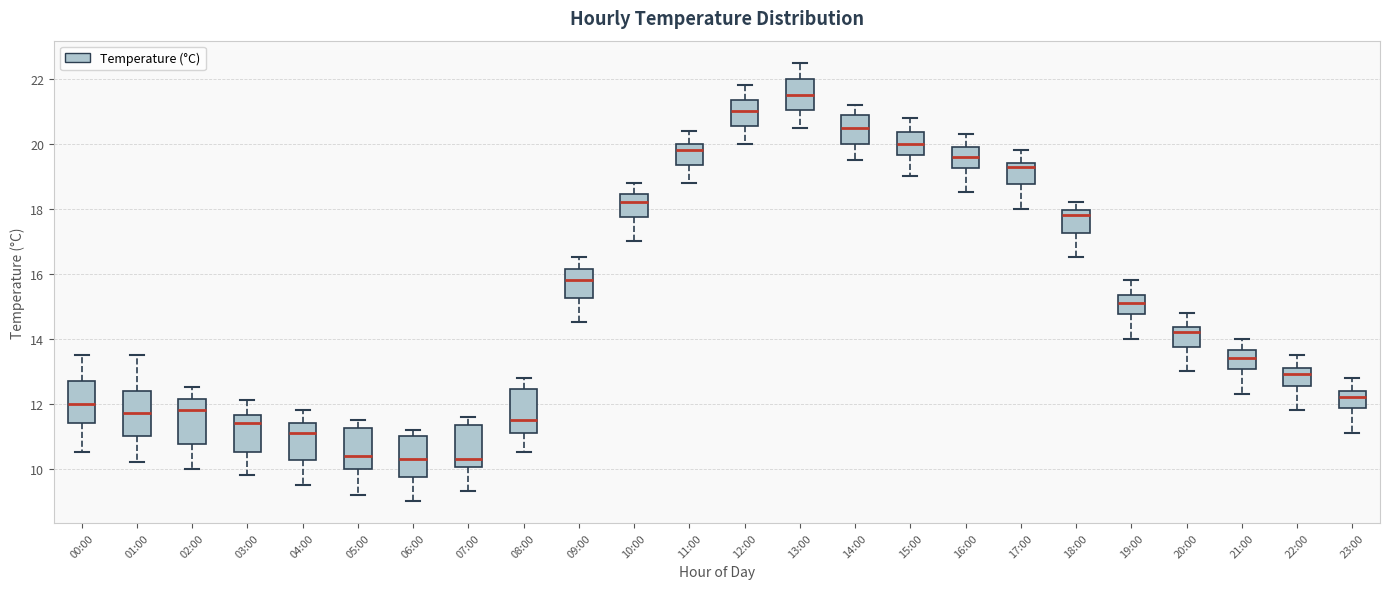

Reading left to right, read every box against the y-axis: the position of its median line, the range the box covers, and the ends of its whiskers. The values are not printed on the chart, so give them approximately, as read against the axis.

00:00: median 12.0, box 11.4 to 12.8, whiskers 10.6 to 13.6
01:00: median 11.8, box 11.0 to 12.4, whiskers 10.2 to 13.6
02:00: median 11.8, box 10.8 to 12.2, whiskers 10.0 to 12.6
03:00: median 11.4, box 10.6 to 11.6, whiskers 9.8 to 12.2
04:00: median 11.2, box 10.2 to 11.4, whiskers 9.6 to 11.8
05:00: median 10.4, box 10.0 to 11.2, whiskers 9.2 to 11.6
06:00: median 10.4, box 9.8 to 11.0, whiskers 9.0 to 11.2
07:00: median 10.4, box 10.0 to 11.4, whiskers 9.4 to 11.6
08:00: median 11.6, box 11.2 to 12.4, whiskers 10.6 to 12.8
09:00: median 15.8, box 15.2 to 16.2, whiskers 14.6 to 16.6
10:00: median 18.2, box 17.8 to 18.4, whiskers 17.0 to 18.8
11:00: median 19.8, box 19.4 to 20.0, whiskers 18.8 to 20.4
12:00: median 21.0, box 20.6 to 21.4, whiskers 20.0 to 21.8
13:00: median 21.6, box 21.0 to 22.0, whiskers 20.6 to 22.6
14:00: median 20.6, box 20.0 to 21.0, whiskers 19.6 to 21.2
15:00: median 20.0, box 19.6 to 20.4, whiskers 19.0 to 20.8
16:00: median 19.6, box 19.2 to 20.0, whiskers 18.6 to 20.4
17:00: median 19.4 (just below the box's upper edge), box 18.8 to 19.4, whiskers 18.0 to 19.8
18:00: median 17.8, box 17.2 to 18.0, whiskers 16.6 to 18.2
19:00: median 15.2, box 14.8 to 15.4, whiskers 14.0 to 15.8
20:00: median 14.2, box 13.8 to 14.4, whiskers 13.0 to 14.8
21:00: median 13.4, box 13.0 to 13.6, whiskers 12.4 to 14.0
22:00: median 13.0, box 12.6 to 13.2, whiskers 11.8 to 13.6
23:00: median 12.2, box 11.8 to 12.4, whiskers 11.2 to 12.8